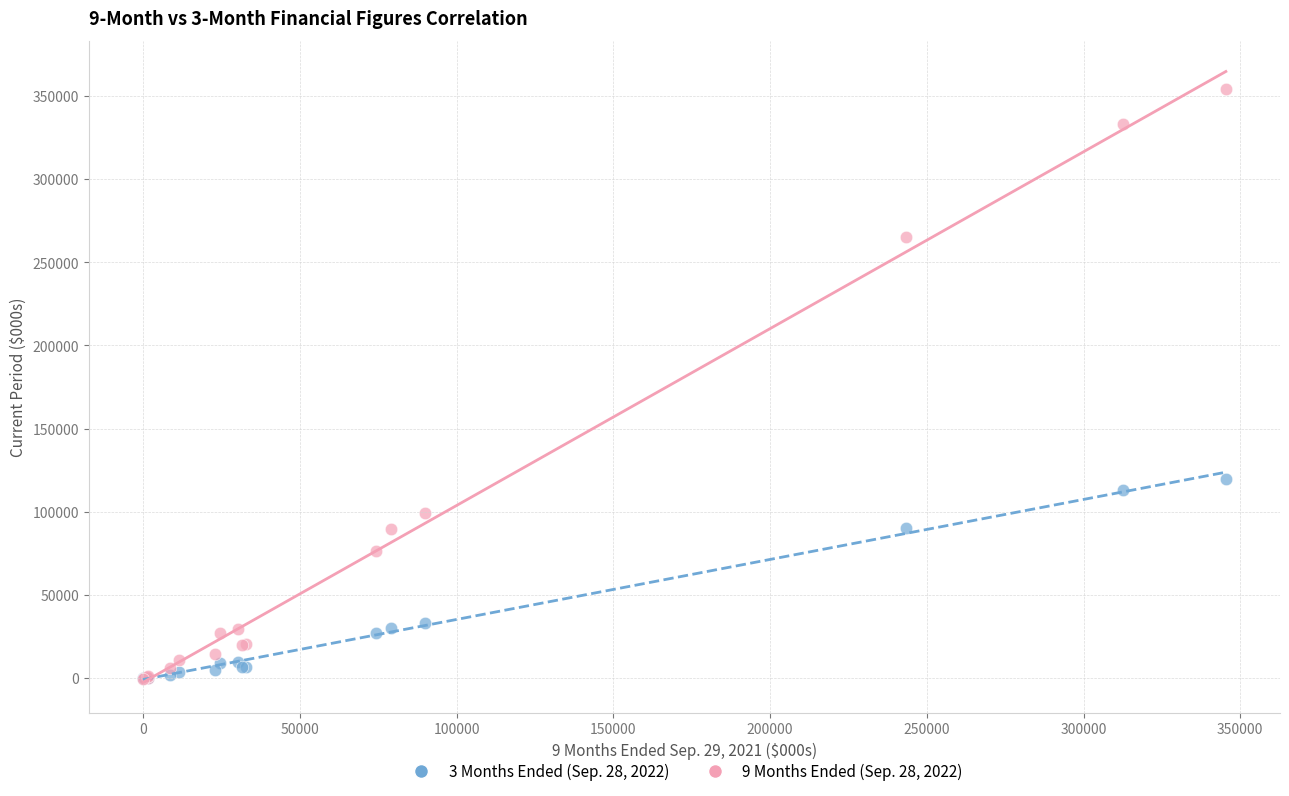

Across all series, what Y value is closest to 176846?

119878